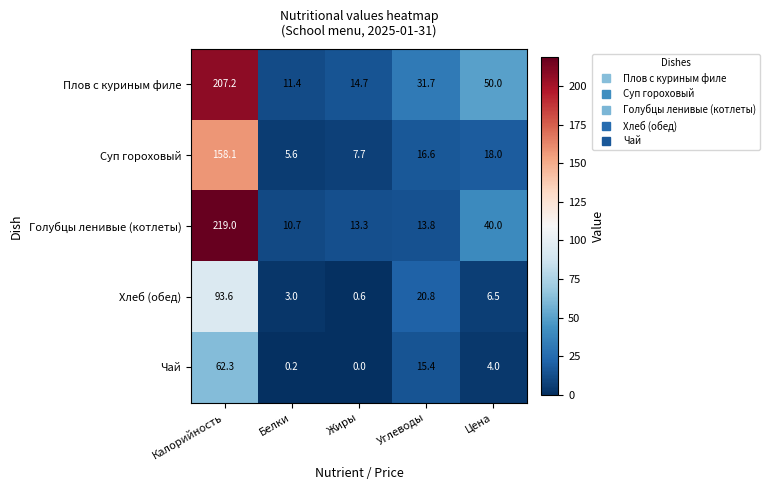

Reading right to left, extract all data points from this chart.

Плов с куриным филе: Цена=50.0	Углеводы=31.7	Жиры=14.7	Белки=11.4	Калорийность=207.2
Суп гороховый: Цена=18.0	Углеводы=16.6	Жиры=7.7	Белки=5.6	Калорийность=158.1
Голубцы ленивые (котлеты): Цена=40.0	Углеводы=13.8	Жиры=13.3	Белки=10.7	Калорийность=219.0
Хлеб (обед): Цена=6.5	Углеводы=20.8	Жиры=0.6	Белки=3.0	Калорийность=93.6
Чай: Цена=4.0	Углеводы=15.4	Жиры=0.0	Белки=0.2	Калорийность=62.3